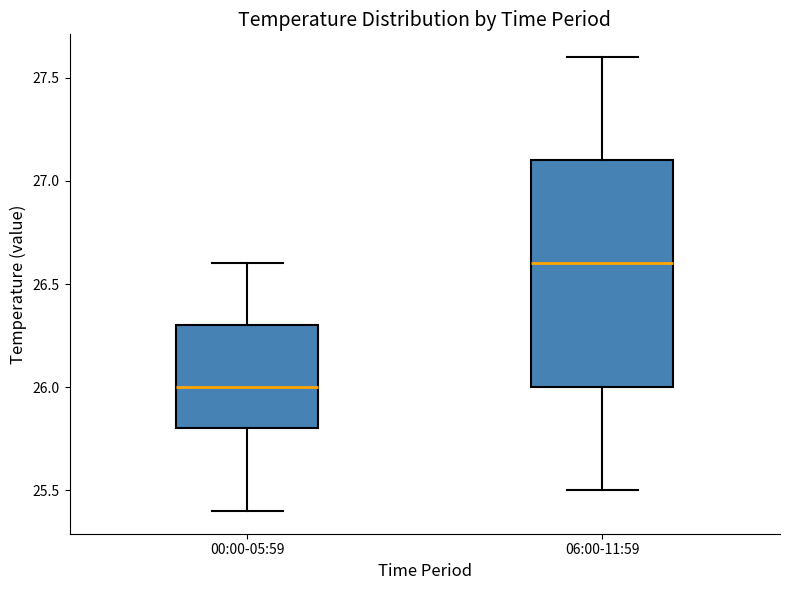

Reading left to right, transcribe this box plot: for each box, give where its median line is, the range the box spans, and where its two whiskers end, as read against the y-axis. The values are not printed on the chart, so give them approximately, as read against the axis.

00:00-05:59: median 26.0, box 25.8 to 26.3, whiskers 25.4 to 26.6
06:00-11:59: median 26.6, box 26.0 to 27.1, whiskers 25.5 to 27.6